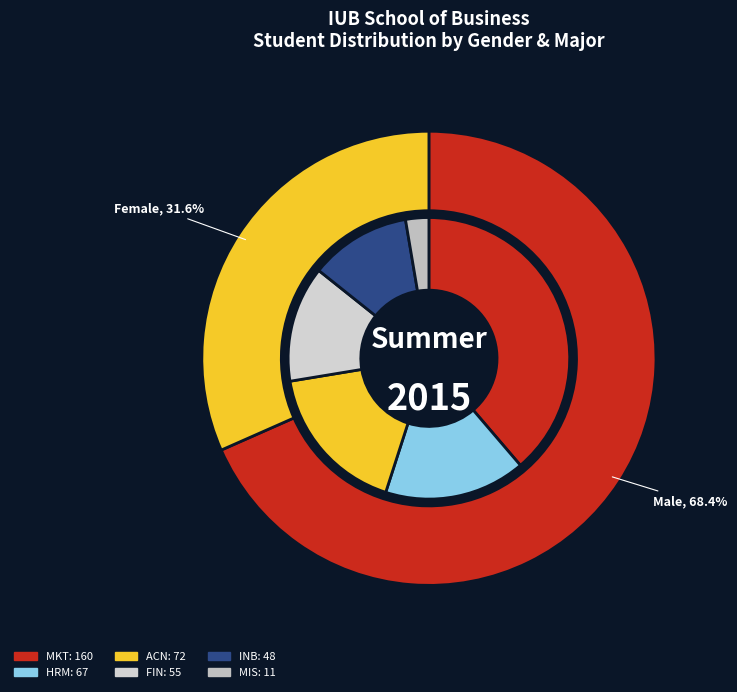

Does any single category account for the majority?

Yes